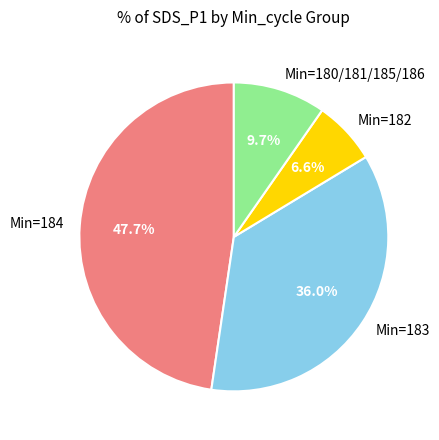

Rank the categories by value from highest to lowest.

Min=184, Min=183, Min=180/181/185/186, Min=182